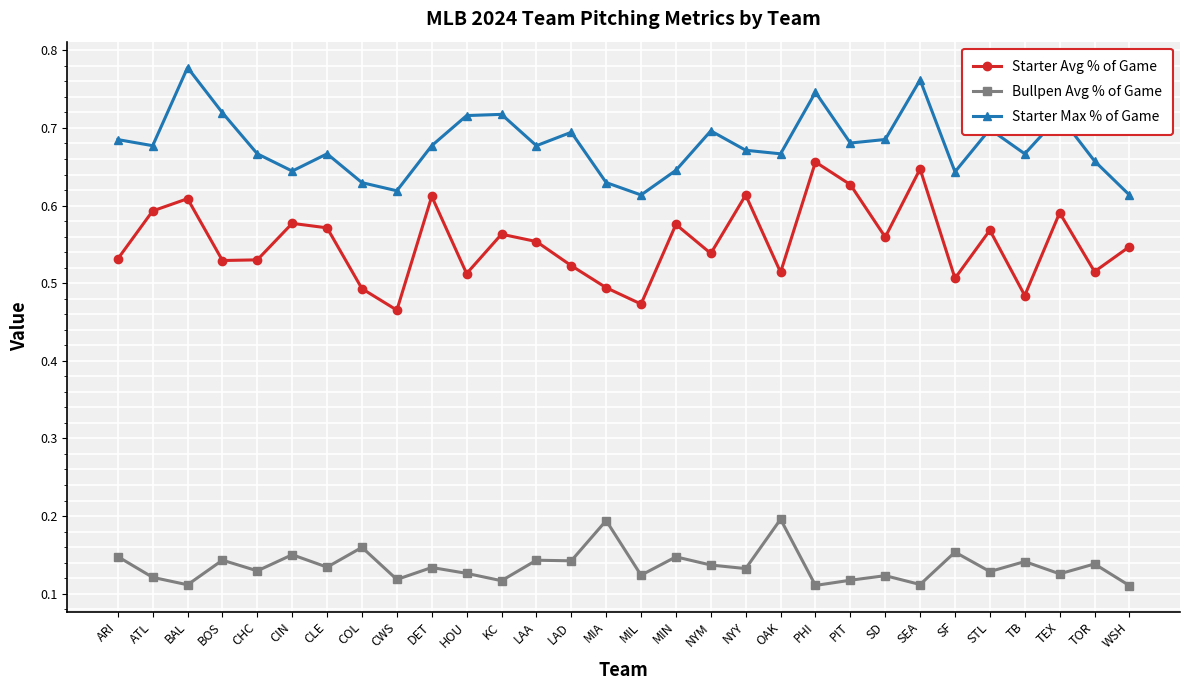

The value of Bullpen Avg % of Game at CIN is 0.3. True or false?

False